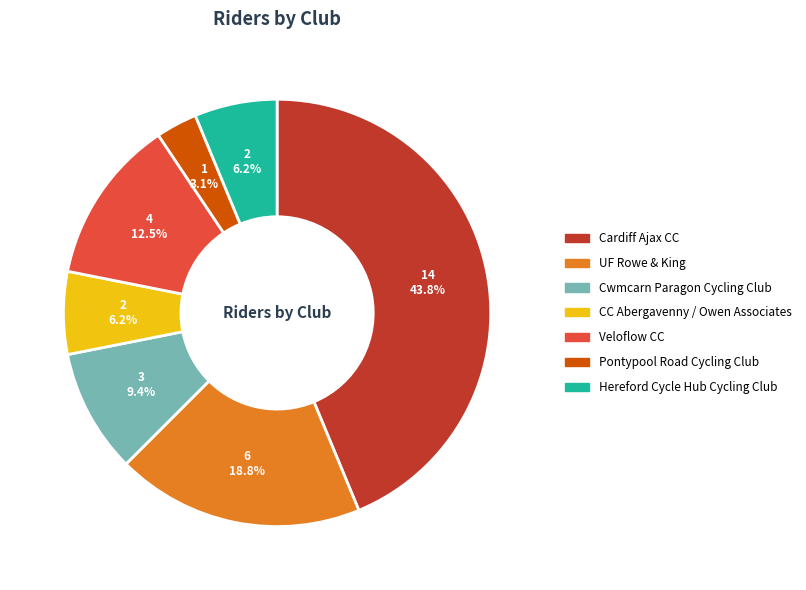

Between CC Abergavenny / Owen Associates and Pontypool Road Cycling Club, which is larger?

CC Abergavenny / Owen Associates